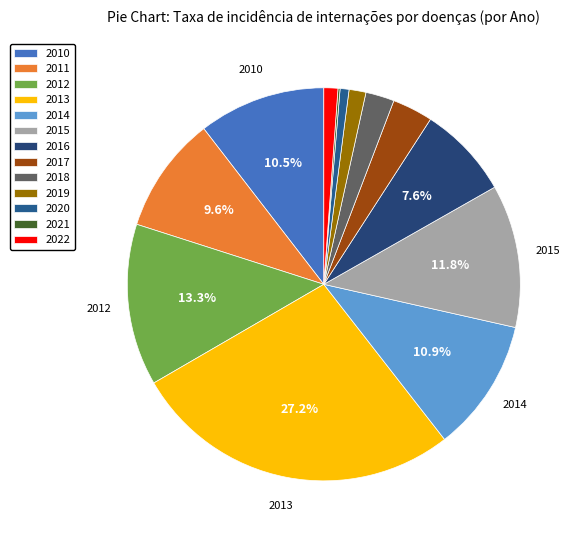

Is there any slice that represents more than half of the pie?

No